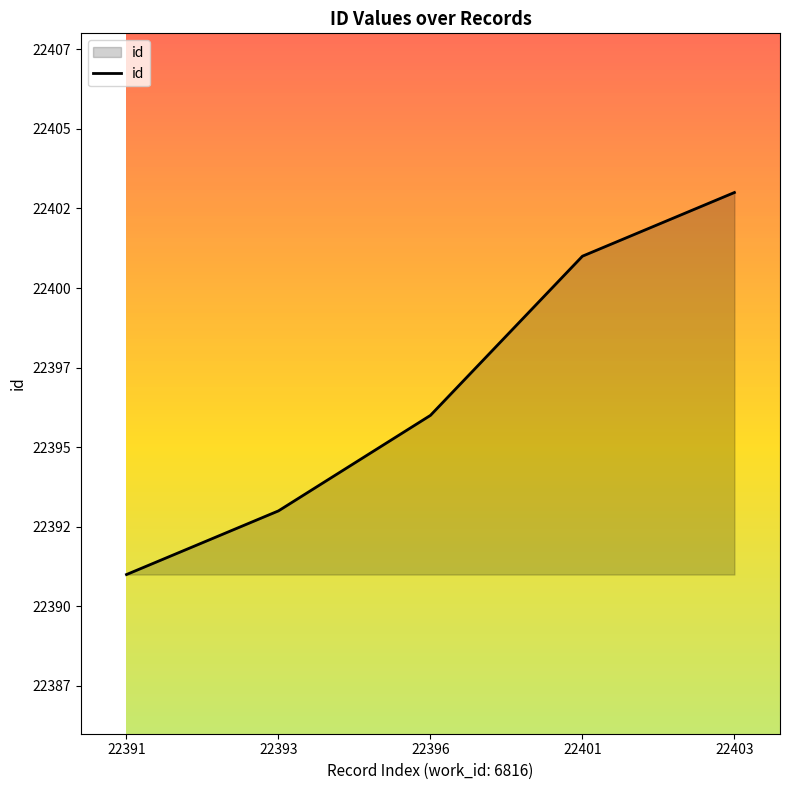

Reading left to right, extract all data points from this chart.

22391=22391	22393=22393	22396=22396	22401=22401	22403=22403